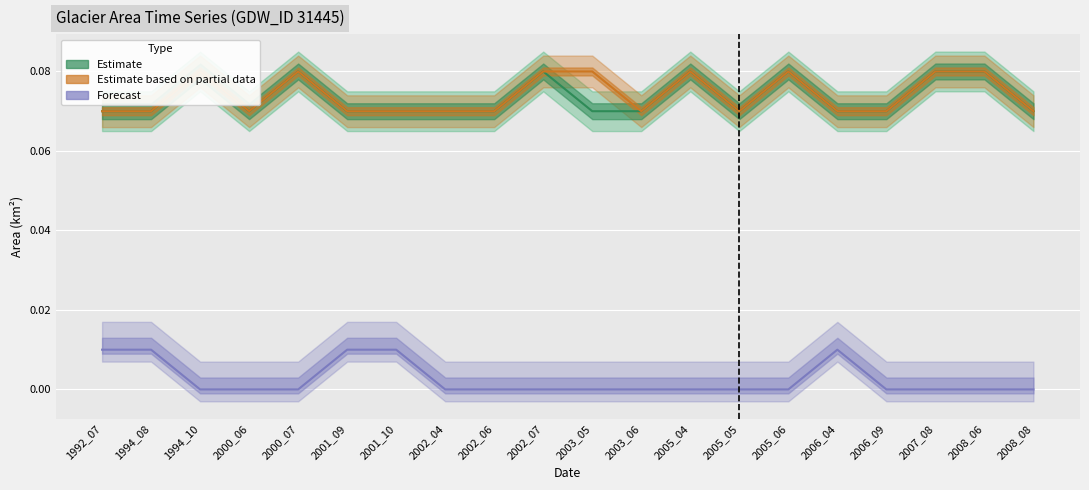

The Forecast series shows 0.0 at 2001_10. True or false?

False